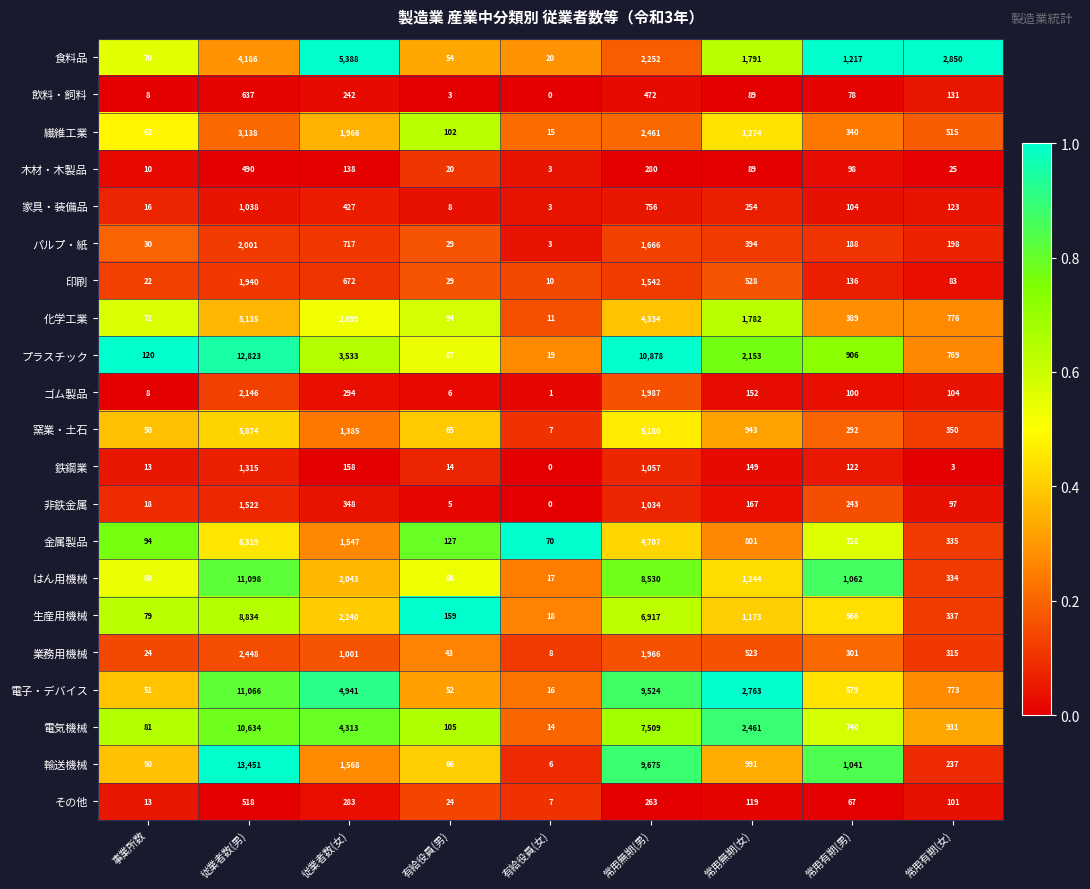

How many categories are shown in the chart?

9